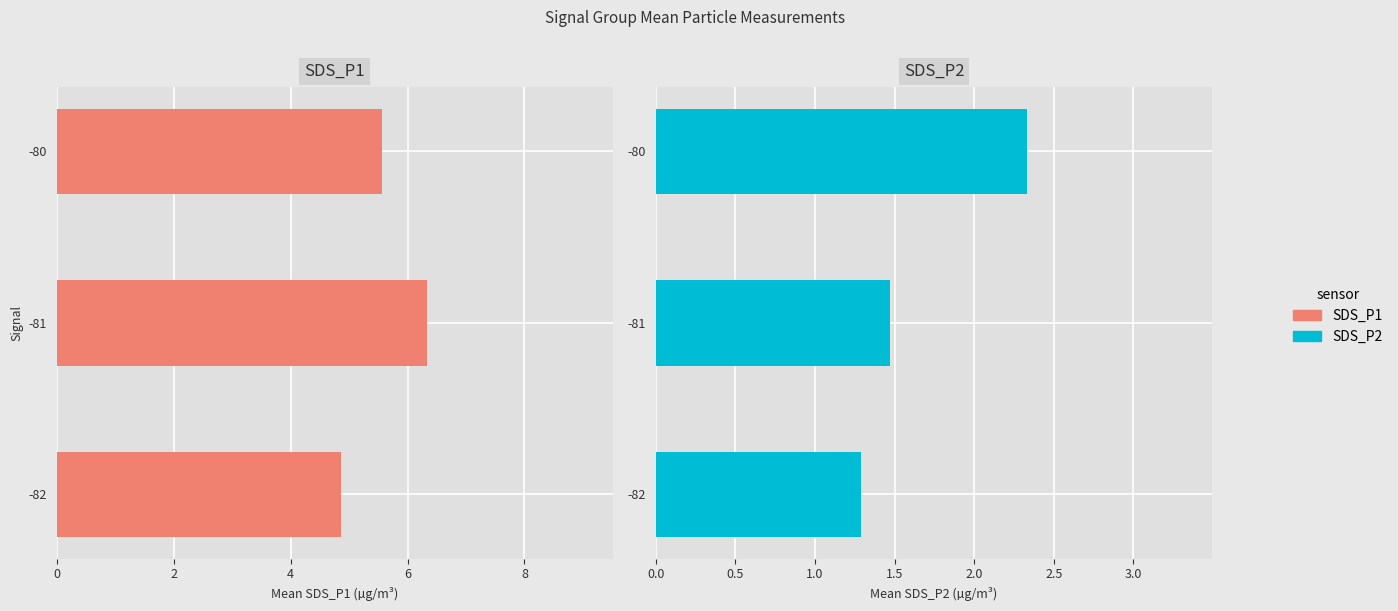

Which series has the largest total across all categories?

SDS_P1